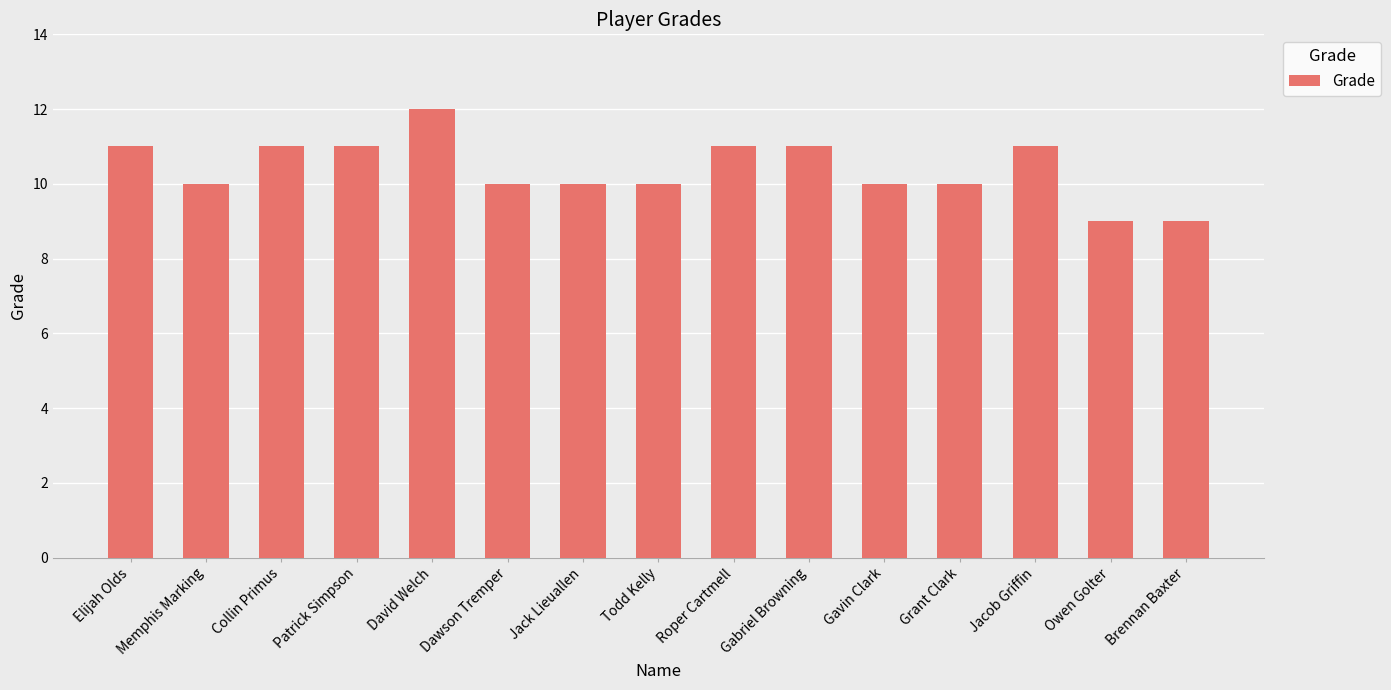

Reading right to left, list all the values displayed in this chart.

9	9	11	10	10	11	11	10	10	10	12	11	11	10	11